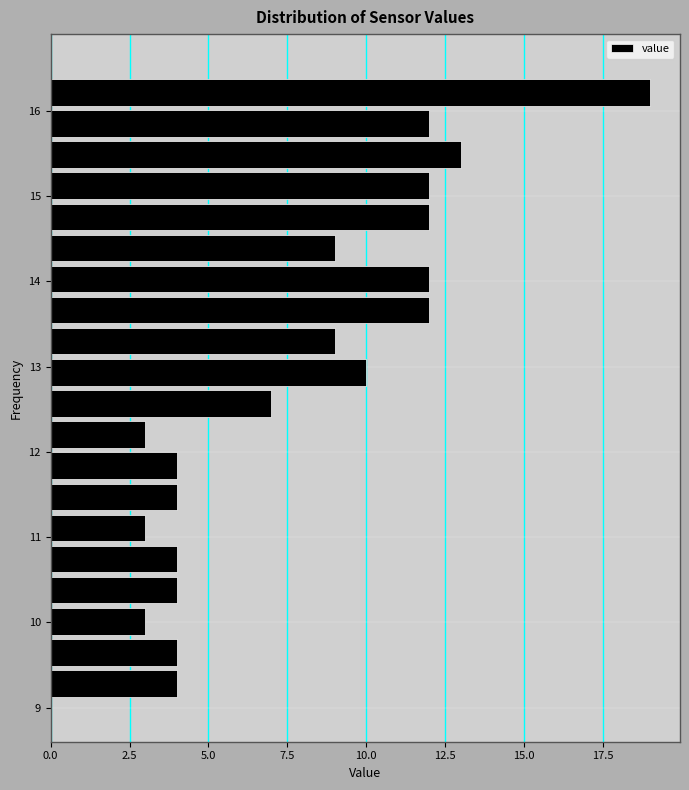

Around what value on the y-axis is the longest bar? Give the approximate position of its centre, as read against the axis.

16.2